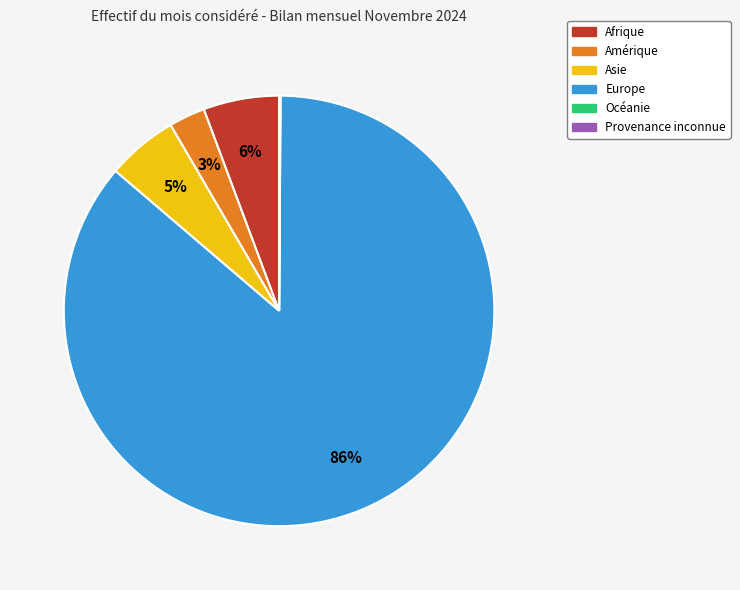

Which category has the biggest portion of the pie?

Europe